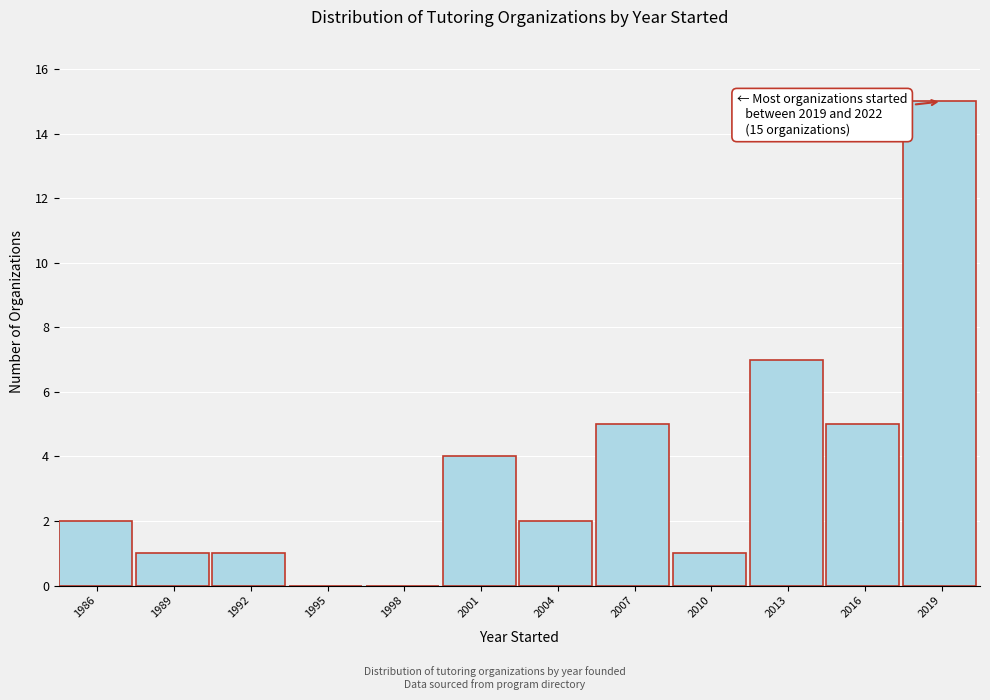

Reading left to right, list all the values displayed in this chart.

1986=2	1989=1	1992=1	1995=0	1998=0	2001=4	2004=2	2007=5	2010=1	2013=7	2016=5	2019=15